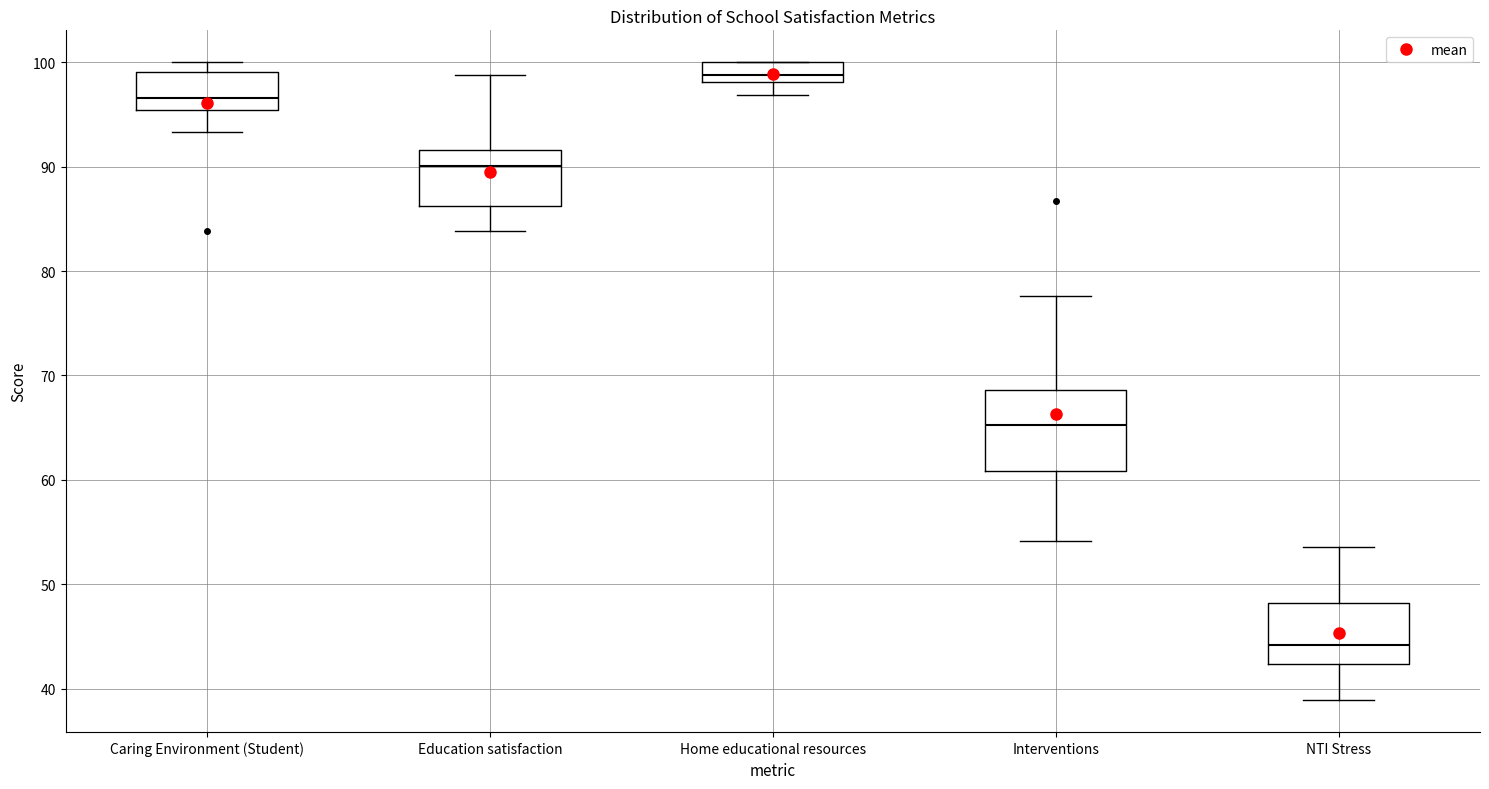

Which box has the lowest median line?

NTI Stress